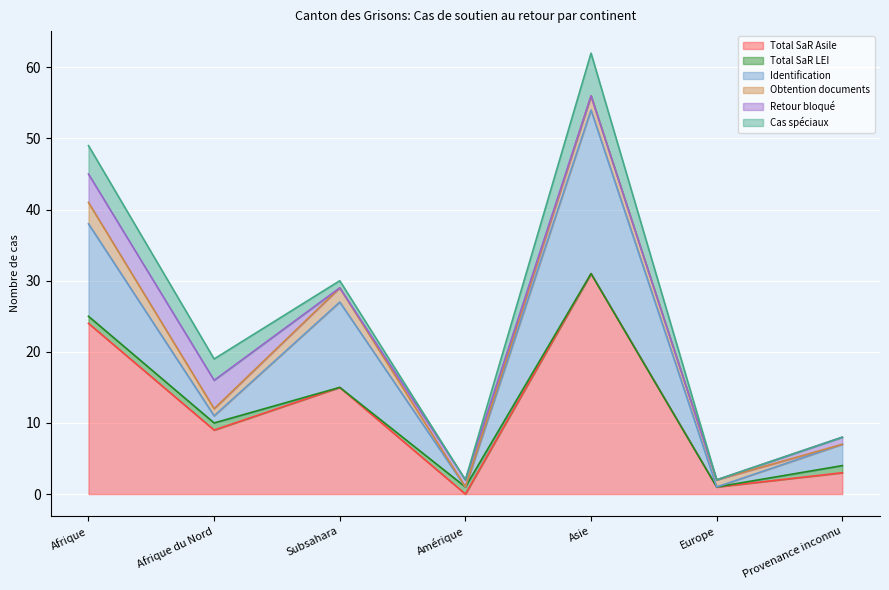

What is the sum of all Total SaR LEI values?

4